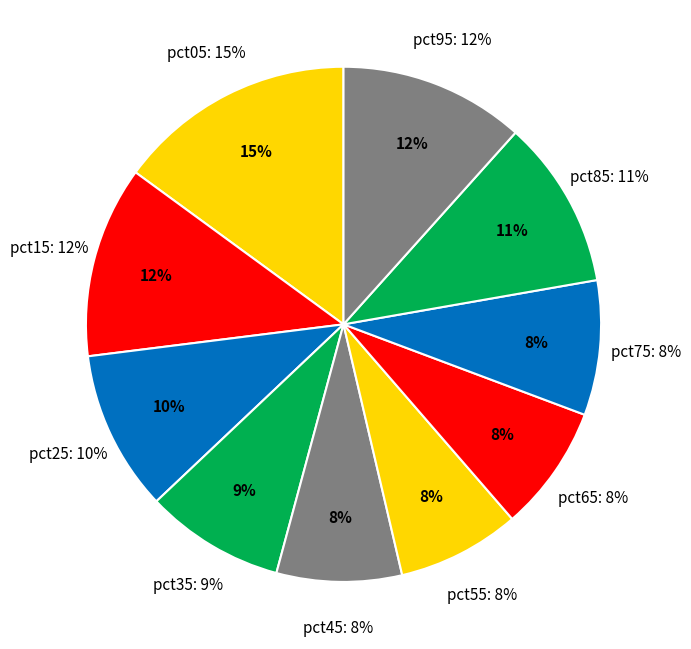

What is the change in value from pct05 to pct35?

-0.7